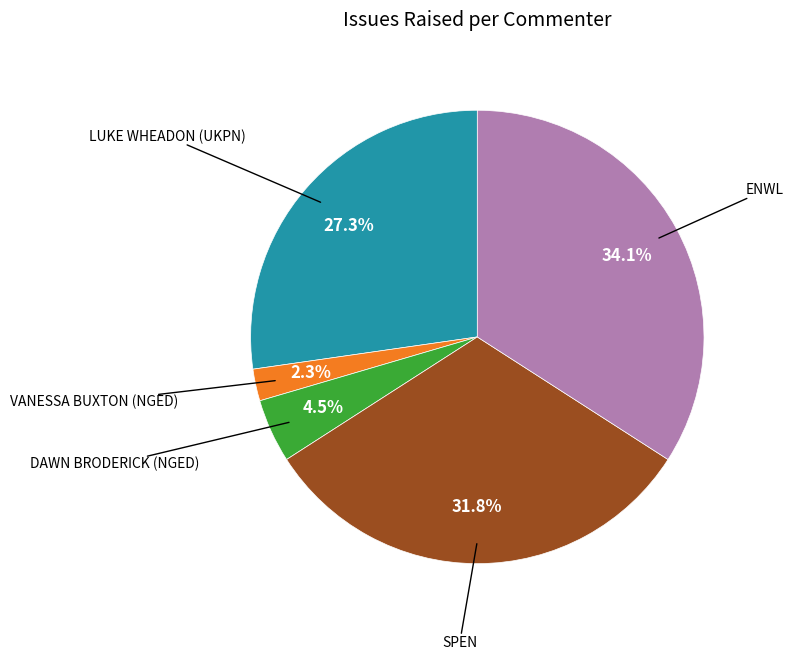

Is there any slice that represents more than half of the pie?

No